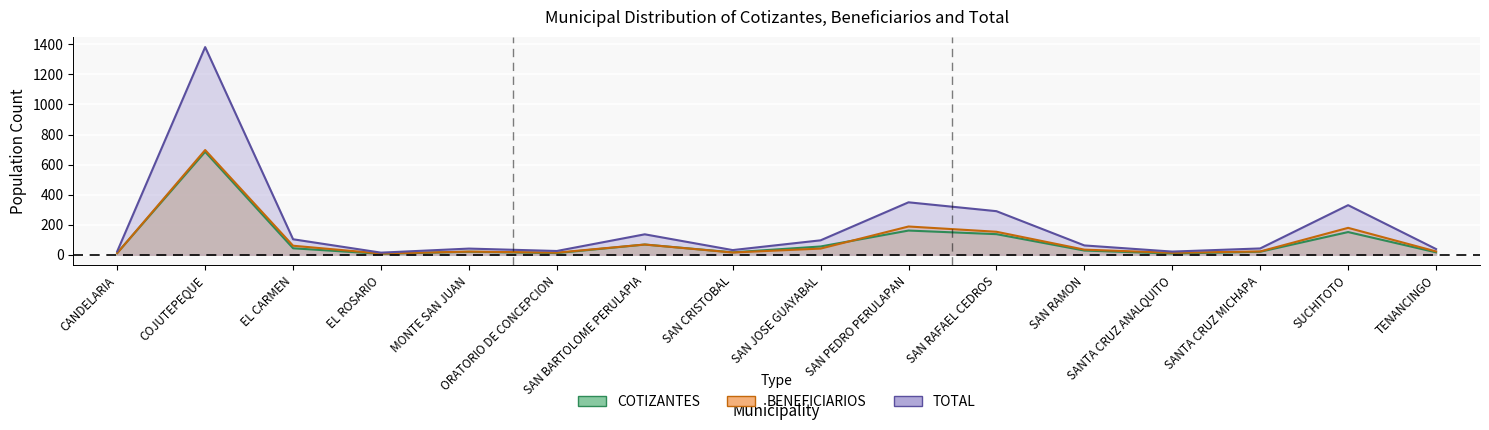

Which label corresponds to the smallest value in the chart?

EL ROSARIO